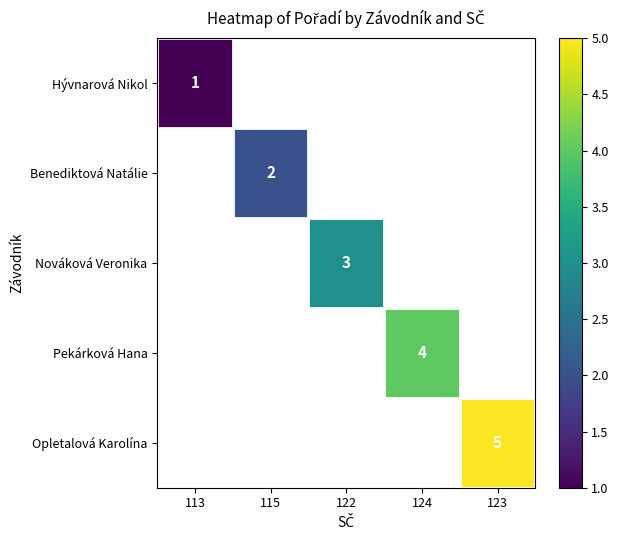

The Benediktová Natálie series shows 2 at 115. True or false?

True